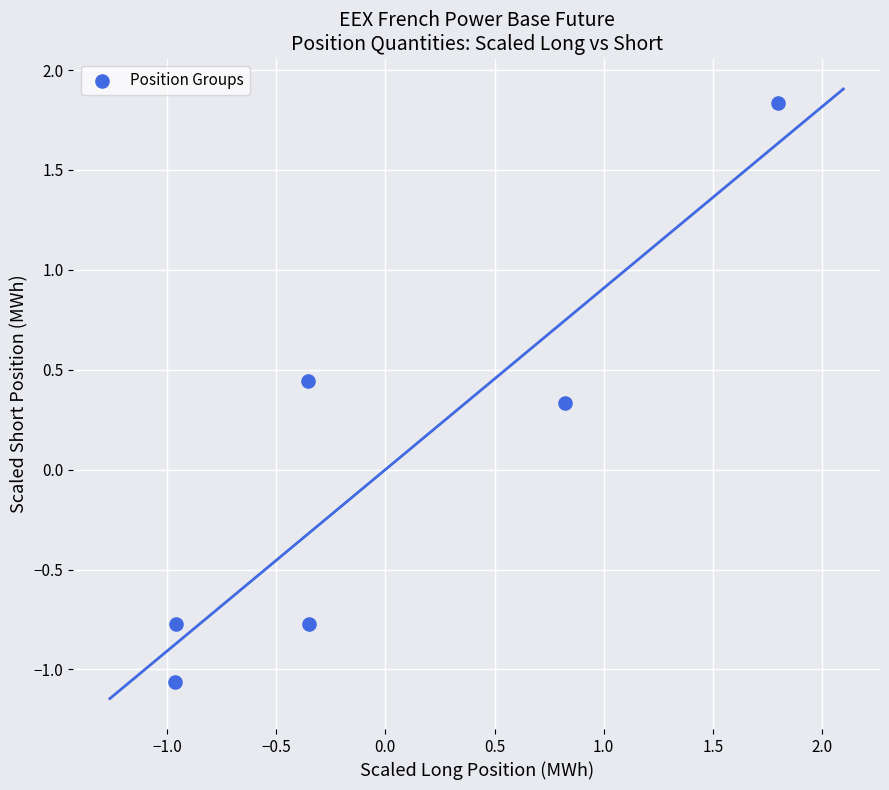

What Y value in the scatter plot is closest to 0?

0.3